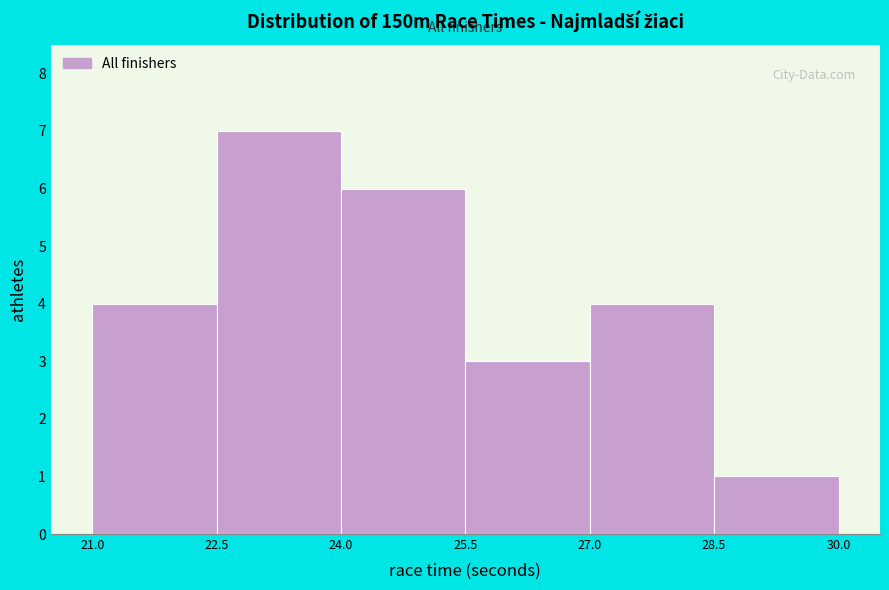

Reading left to right, list every bar in this chart as the range it spans on the x-axis followed by its height. The values are not printed on the chart, so give them approximately, as read against the axis.

21.0 to 22.5: 4
22.5 to 24.0: 7
24.0 to 25.5: 6
25.5 to 27.0: 3
27.0 to 28.5: 4
28.5 to 30.0: 1